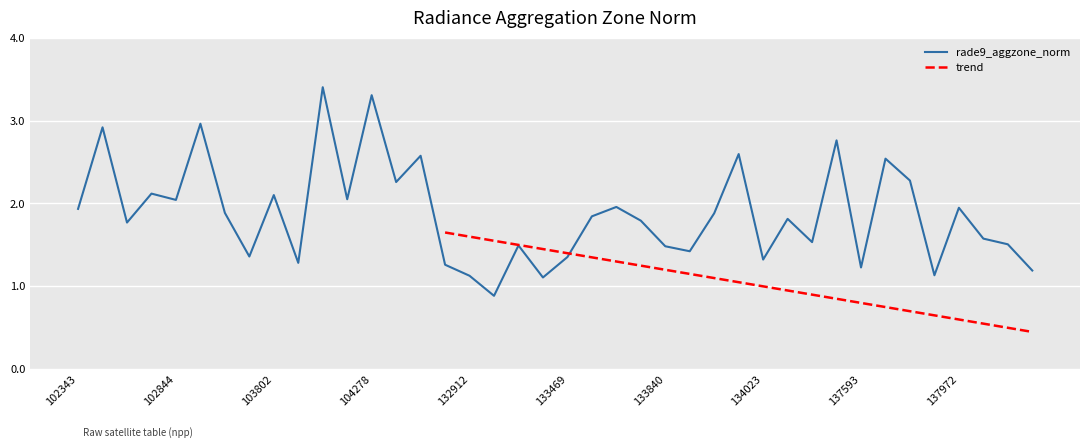

At which category does the chart reach its minimum across all series?

17